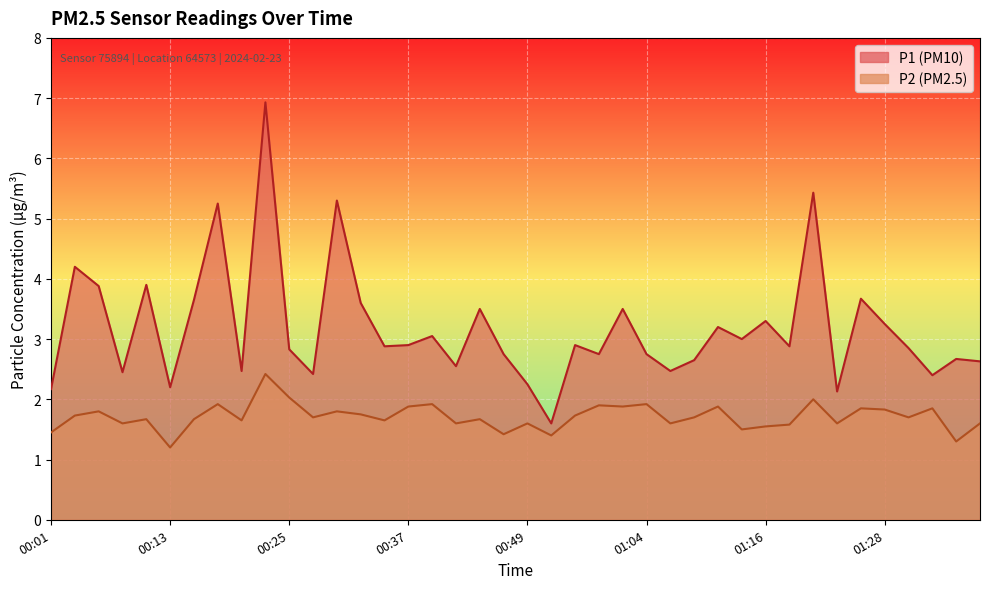

Which series has the largest range (max minus min)?

P1